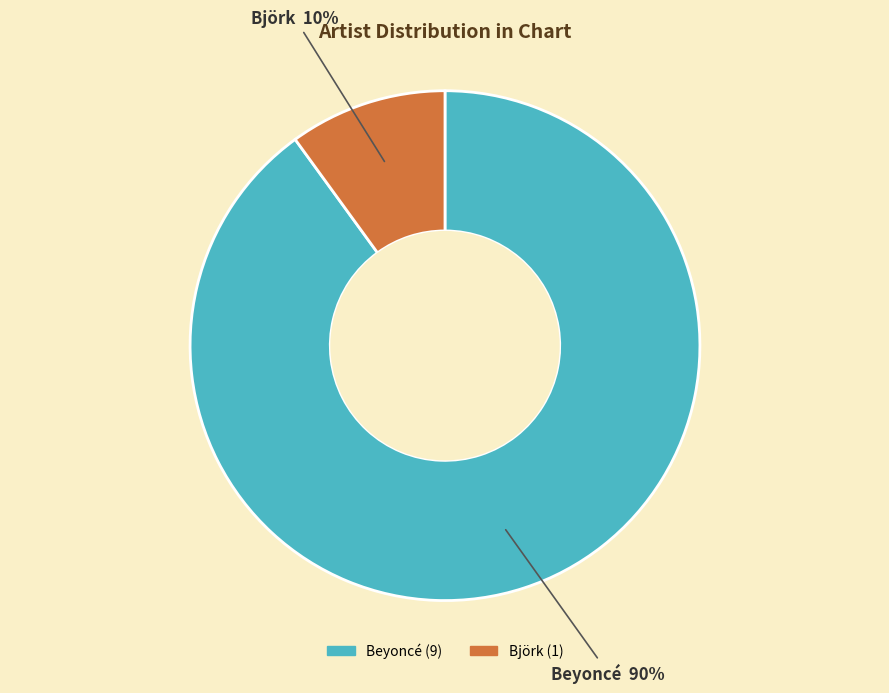

Is there a majority slice in this chart?

Yes